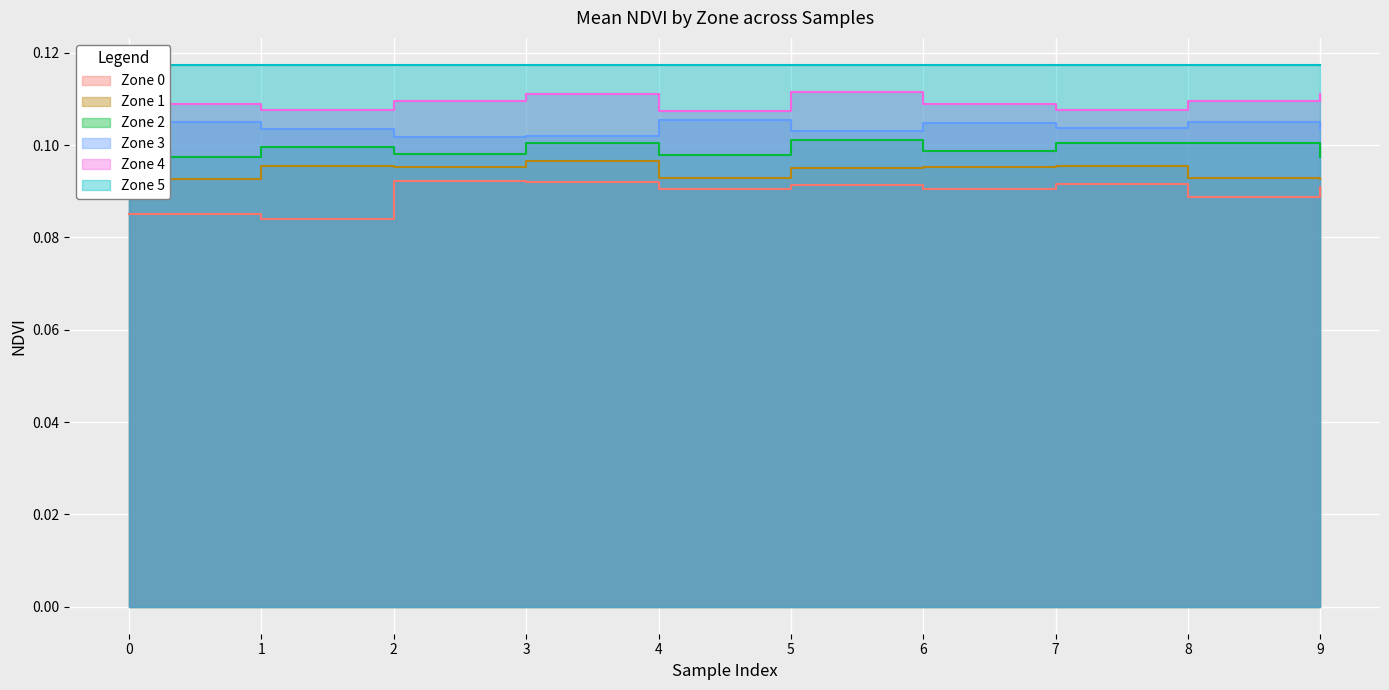

What is the minimum value shown in the chart?

0.1